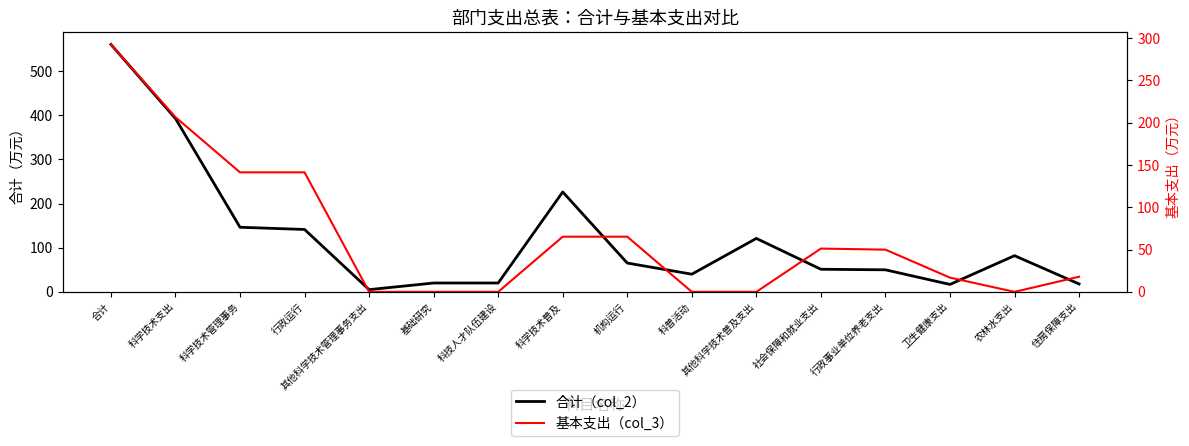

Is it true that 基本支出（col_3） equals 141.3 at 科学技术管理事务?

True